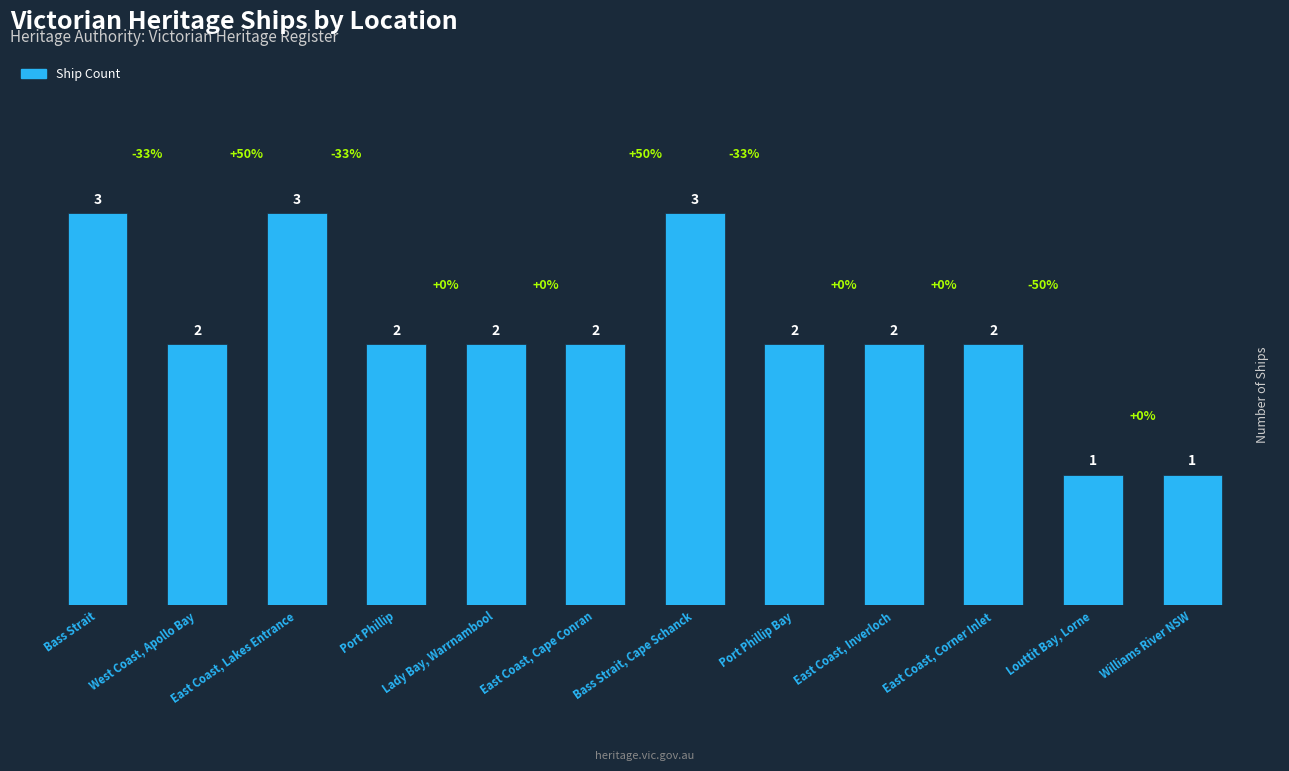

What is the maximum value shown in the chart?

3